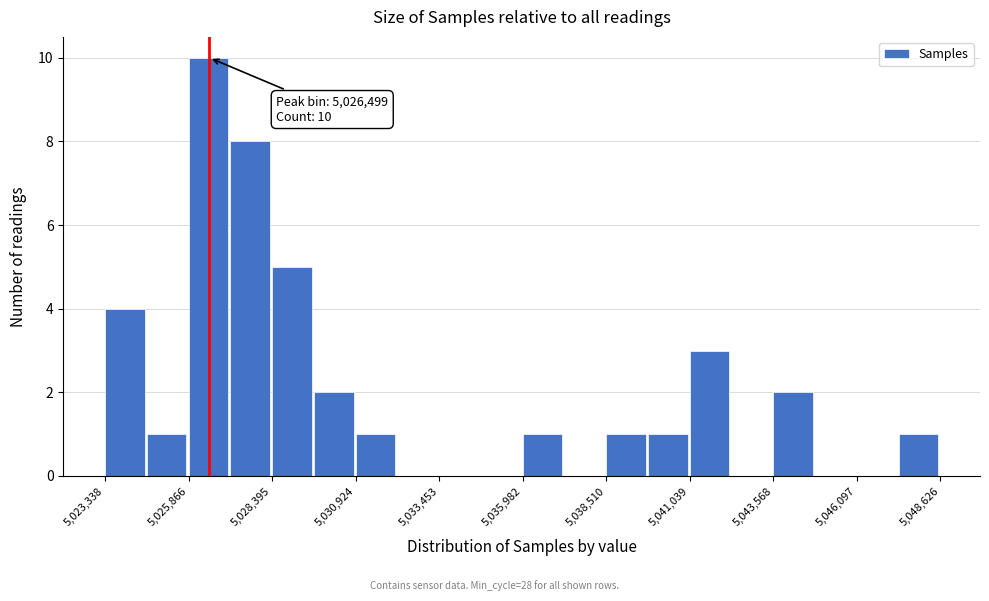

Read against the x-axis, roughly where is the centre of the tallest bar?

5026500